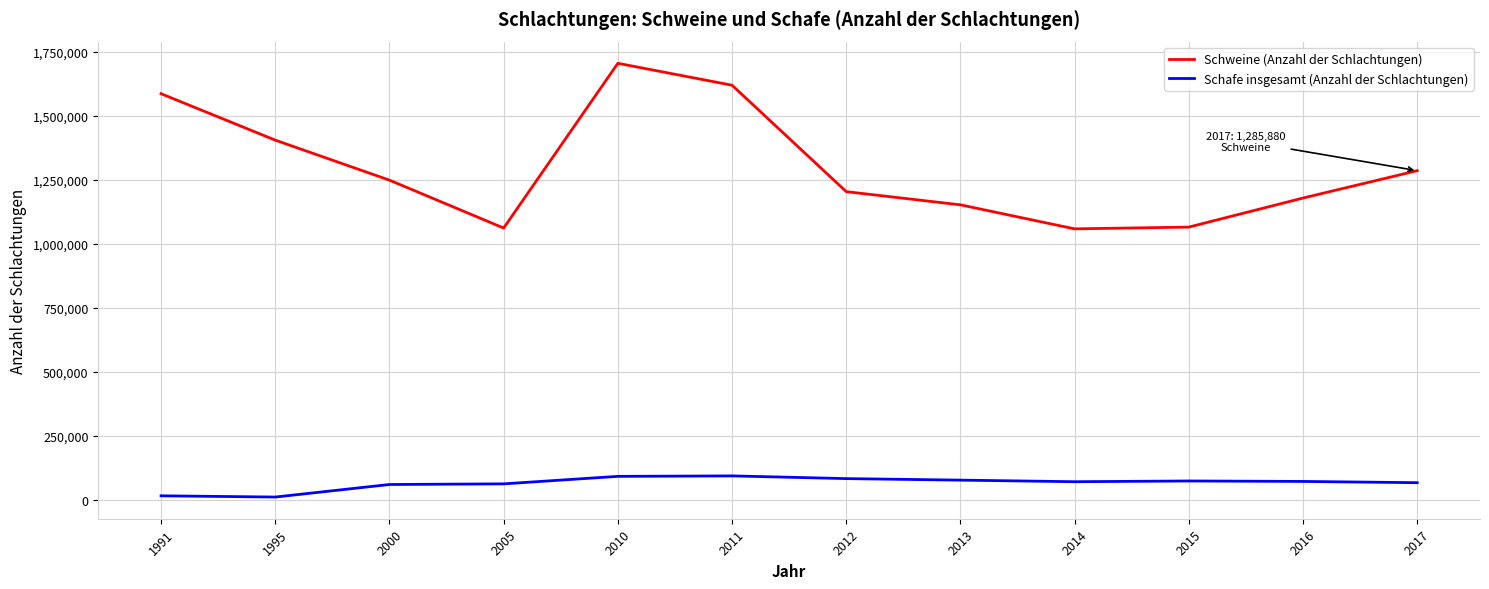

True or false: Schweine (Anzahl der Schlachtungen) and Schafe insgesamt (Anzahl der Schlachtungen) cross at least once.

False